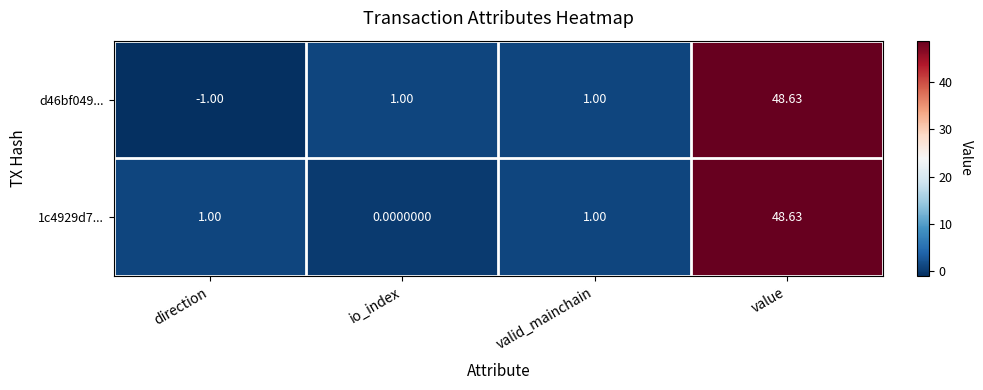

Which category has the highest value in the 1c4929d7... series?

value